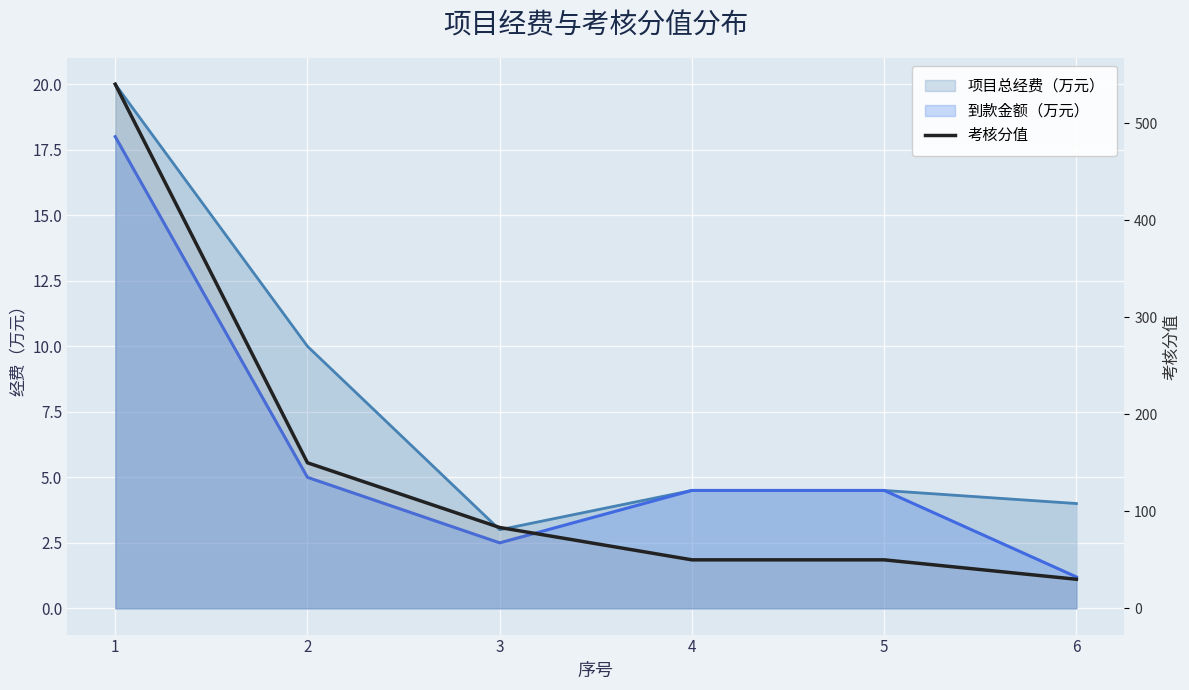

Reading left to right, list all the values displayed in this chart.

1=540.0	2=150.0	3=83.3	4=50.0	5=50.0	6=30.0